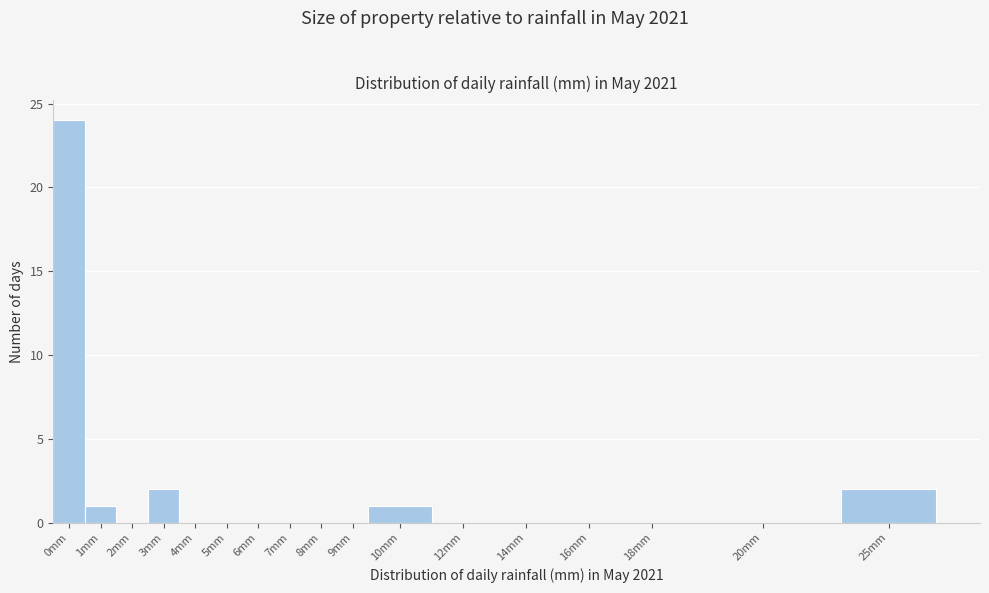

Reading left to right, extract all data points from this chart.

0mm=24	1mm=1	2mm=0	3mm=2	4mm=0	5mm=0	6mm=0	7mm=0	8mm=0	9mm=0	10mm=1	12mm=0	14mm=0	16mm=0	18mm=0	20mm=0	25mm=2